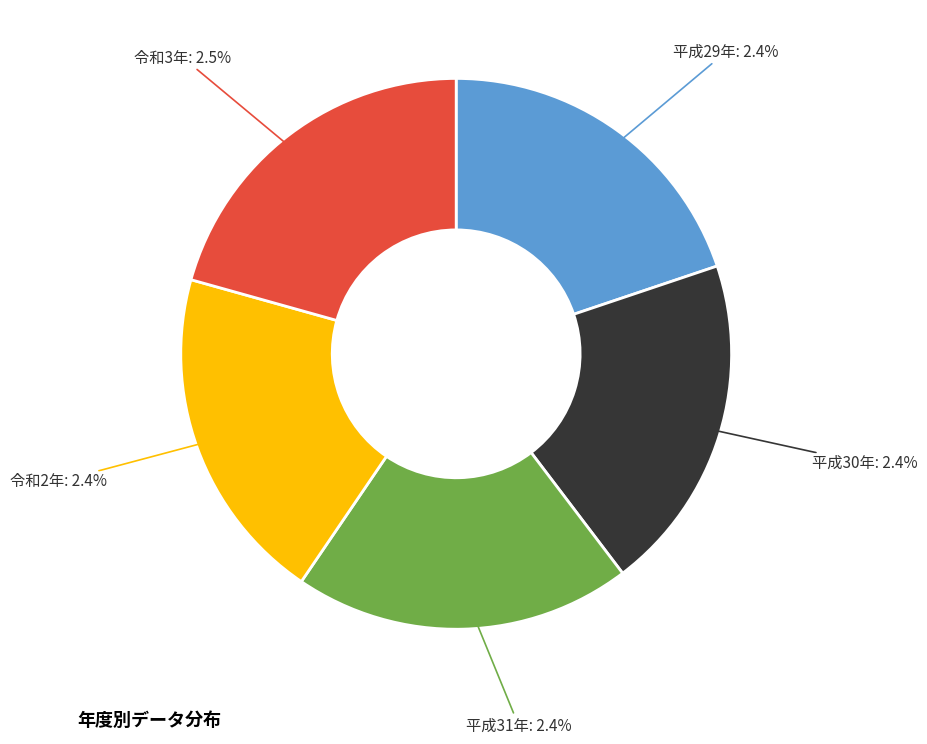

Does 令和2年 represent more than half of the total?

No